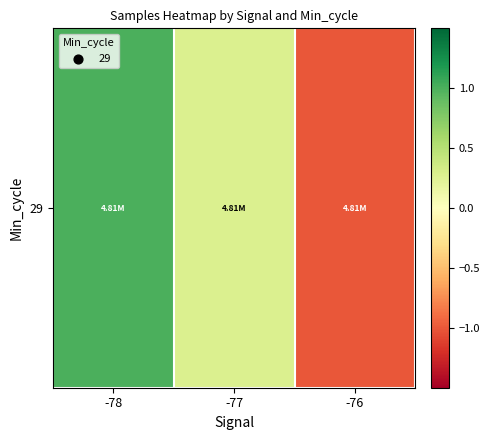

Read the value at -78.

1.0